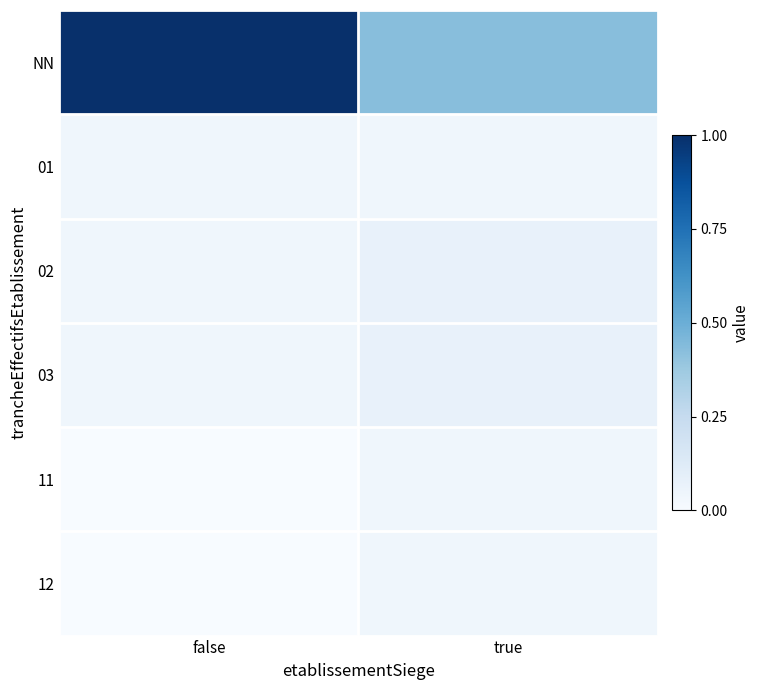

Which series has the largest range (max minus min)?

NN